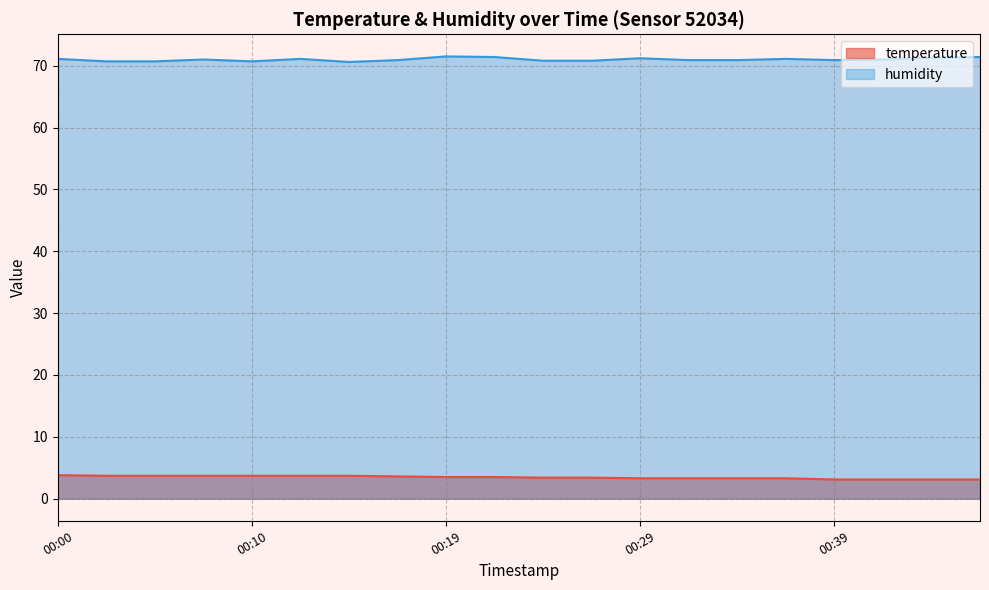

Rank the series by their average value, from highest to lowest.

humidity, temperature